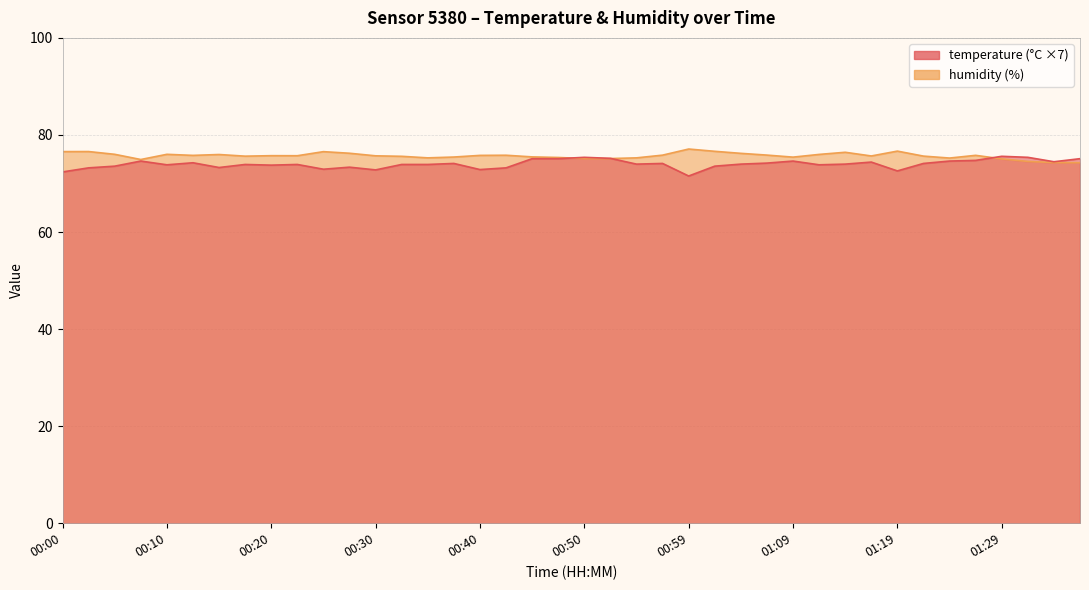

In humidity, how many points are lower than both neighbors (excluding endpoints)?

8